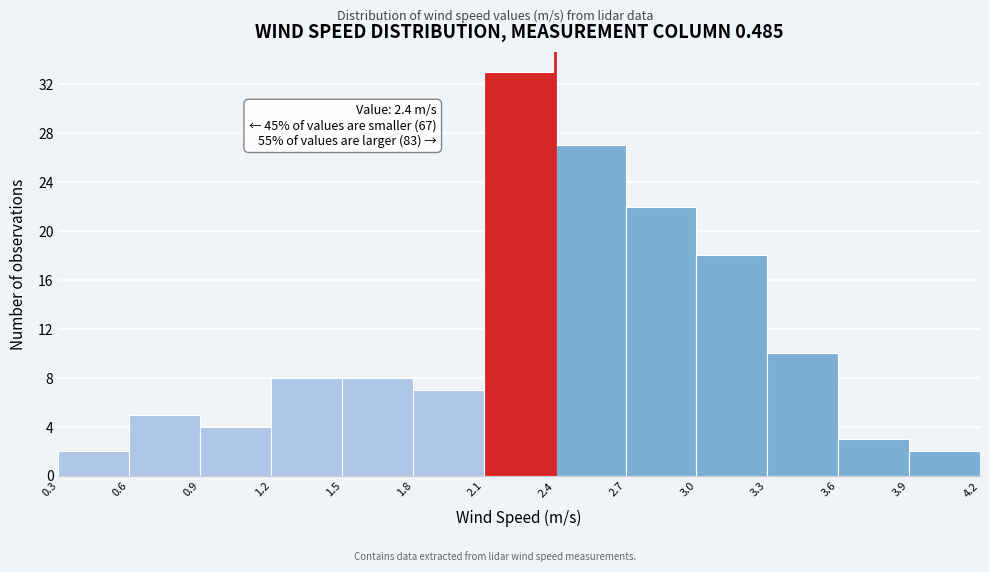

Over which range of the x-axis is the bar tallest?

2.1 to 2.4